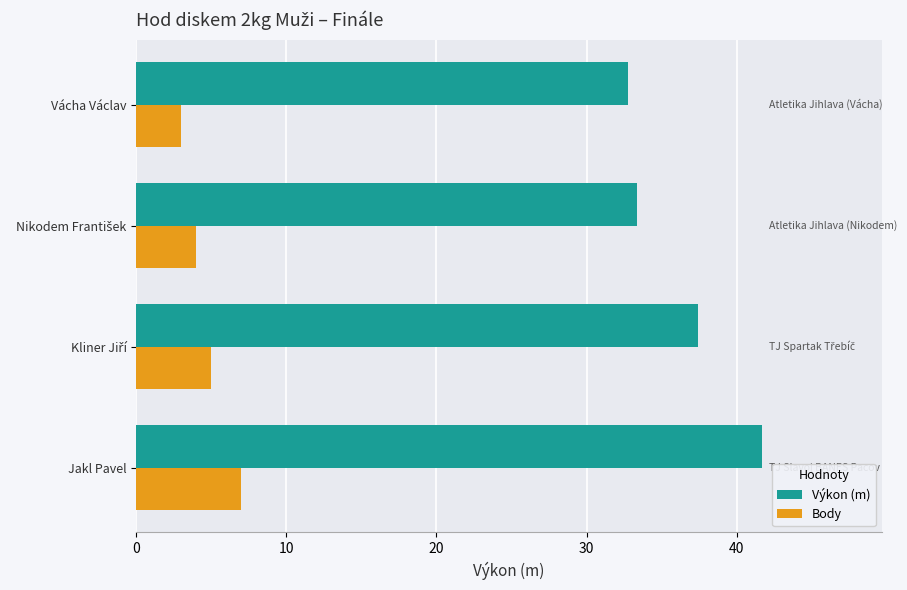

The Body series shows 7.0 at Jakl Pavel. True or false?

True